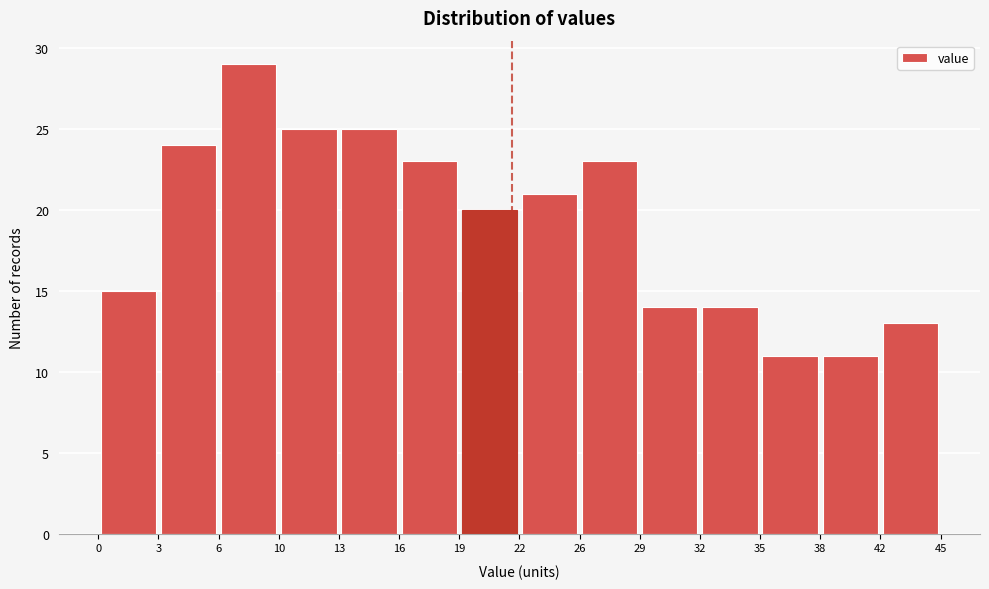

Reading left to right, transcribe this chart: for each bar, give the range it covers on the x-axis and its height. The values are not printed on the chart, so give them approximately, as read against the axis.

0 to 3: 15
3 to 6: 24
6 to 10: 29
10 to 13: 25
13 to 16: 25
16 to 19: 23
19 to 22: 20
22 to 26: 21
26 to 29: 23
29 to 32: 14
32 to 35: 14
35 to 38: 11
38 to 42: 11
42 to 45: 13